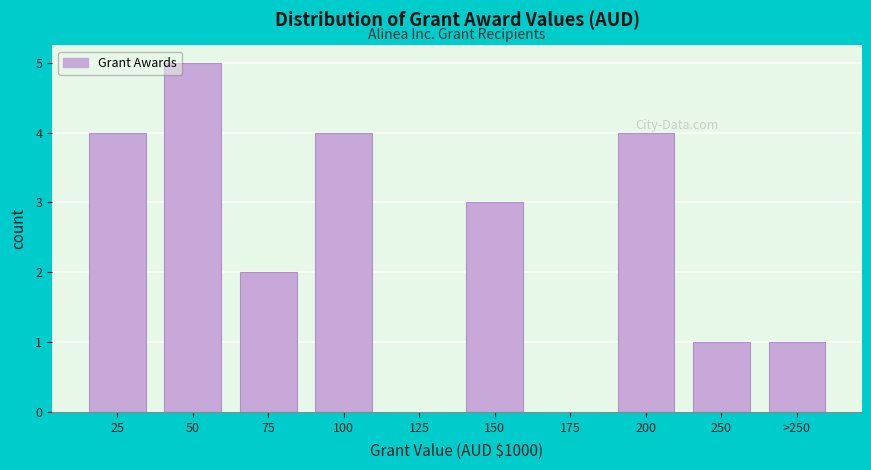

Reading left to right, list all the values displayed in this chart.

25=4	50=5	75=2	100=4	125=0	150=3	175=0	200=4	250=1	>250=1